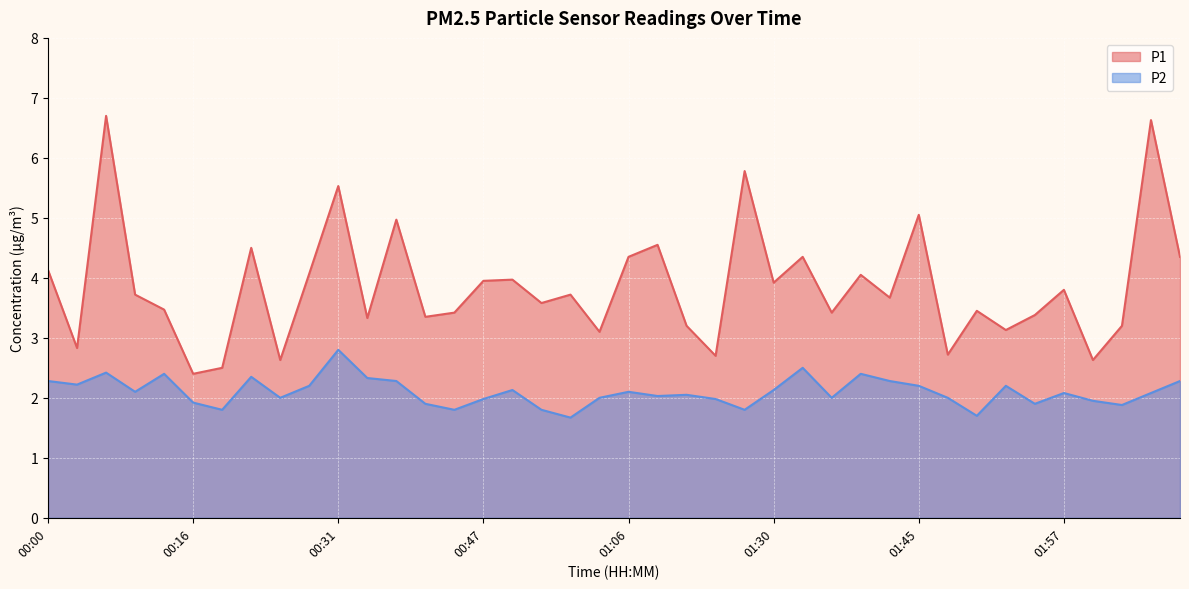

Reading left to right, what are all the values shown in this chart?

P1: 00:00=4.1	00:03=2.8	00:05=6.7	00:08=3.7	00:10=3.5	00:16=2.4	00:21=2.5	00:23=4.5	00:26=2.6	00:29=4.1	00:31=5.5	00:34=3.3	00:36=5.0	00:39=3.4	00:42=3.4	00:47=4.0	00:50=4.0	00:56=3.6	01:01=3.7	01:03=3.1	01:06=4.3	01:17=4.5	01:19=3.2	01:22=2.7	01:27=5.8	01:30=3.9	01:32=4.3	01:37=3.4	01:40=4.0	01:42=3.7	01:45=5.0	01:47=2.7	01:50=3.5	01:52=3.1	01:55=3.4	01:57=3.8	02:00=2.6	02:02=3.2	02:05=6.6	02:08=4.3
P2: 00:00=2.3	00:03=2.2	00:05=2.4	00:08=2.1	00:10=2.4	00:16=1.9	00:21=1.8	00:23=2.4	00:26=2.0	00:29=2.2	00:31=2.8	00:34=2.3	00:36=2.3	00:39=1.9	00:42=1.8	00:47=2.0	00:50=2.1	00:56=1.8	01:01=1.7	01:03=2.0	01:06=2.1	01:17=2.0	01:19=2.0	01:22=2.0	01:27=1.8	01:30=2.1	01:32=2.5	01:37=2.0	01:40=2.4	01:42=2.3	01:45=2.2	01:47=2.0	01:50=1.7	01:52=2.2	01:55=1.9	01:57=2.1	02:00=1.9	02:02=1.9	02:05=2.1	02:08=2.3